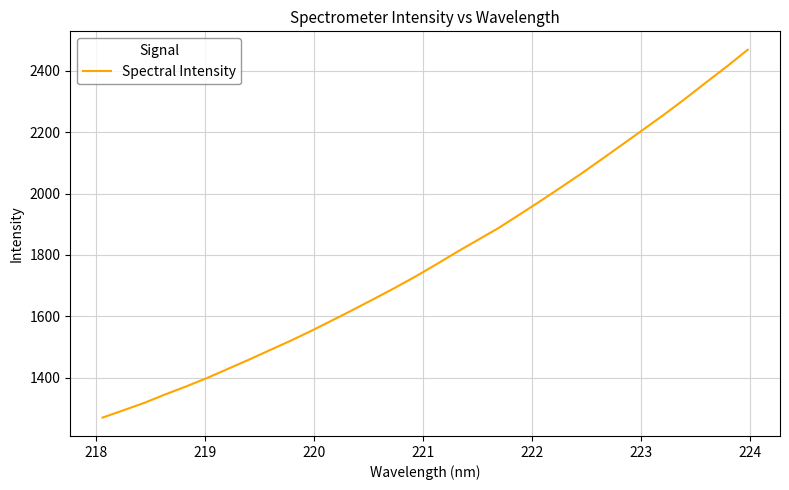

What is the maximum value shown in the chart?

2468.6